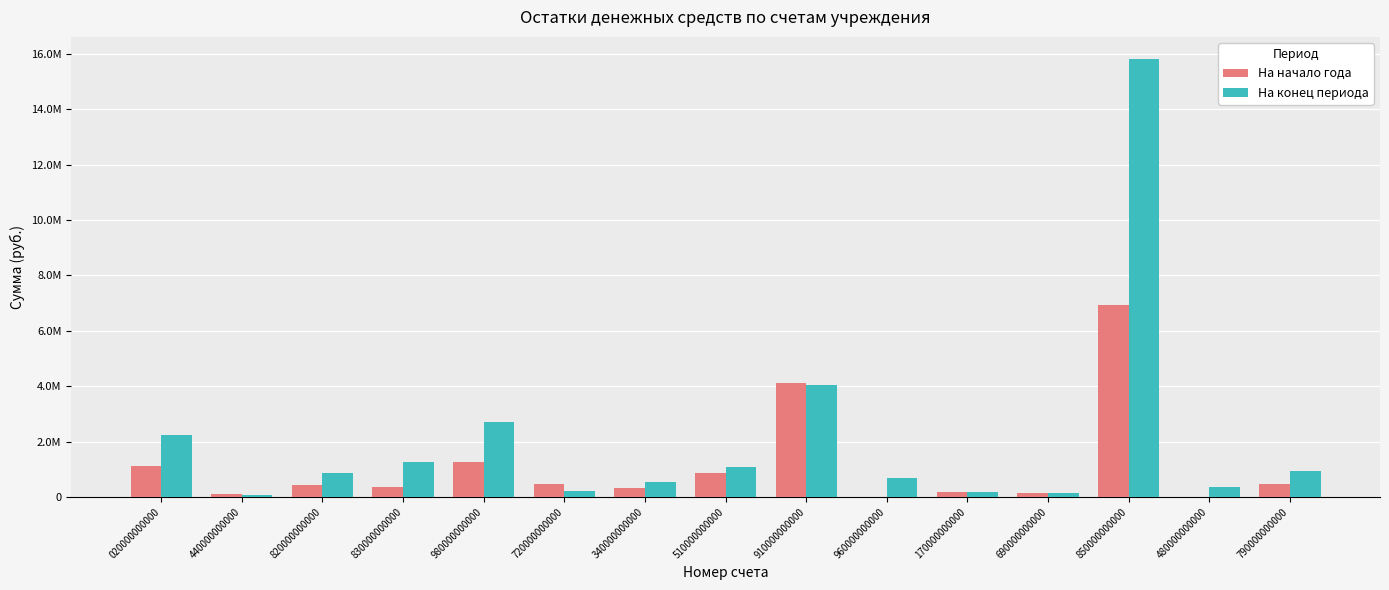

Are the bars grouped side by side (vs. stacked)?

Yes